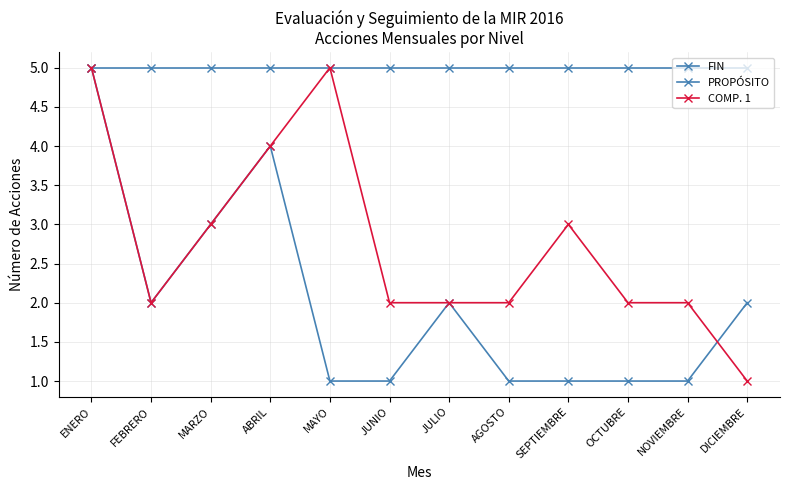

Which has a higher value, SEPTIEMBRE or OCTUBRE?

SEPTIEMBRE